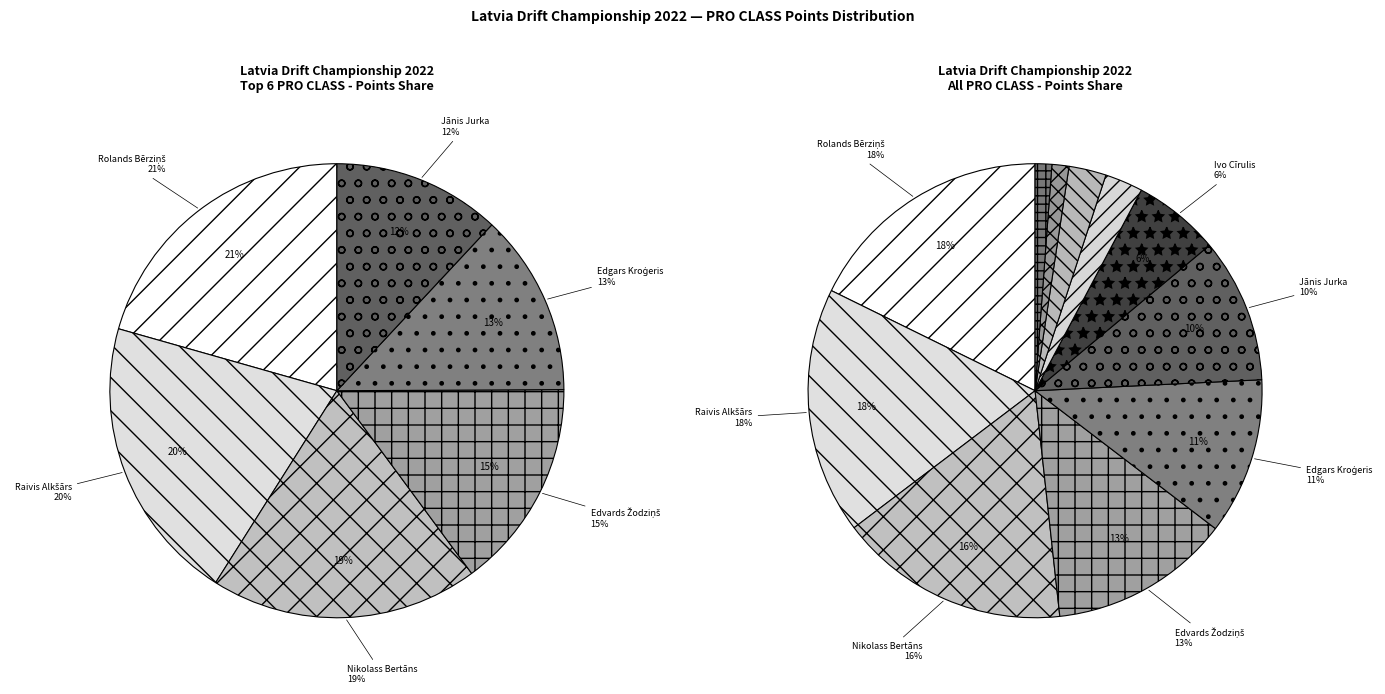

How many slices are in this pie chart?

12